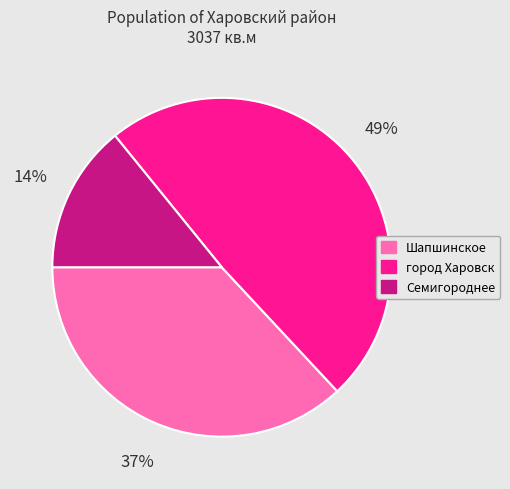

Rank the categories by value from highest to lowest.

город Харовск, Шапшинское, Семигороднее